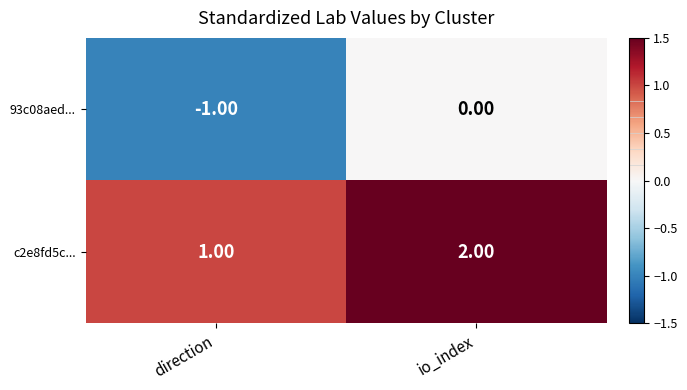

What is the sum of all c2e8fd5c... values?

3